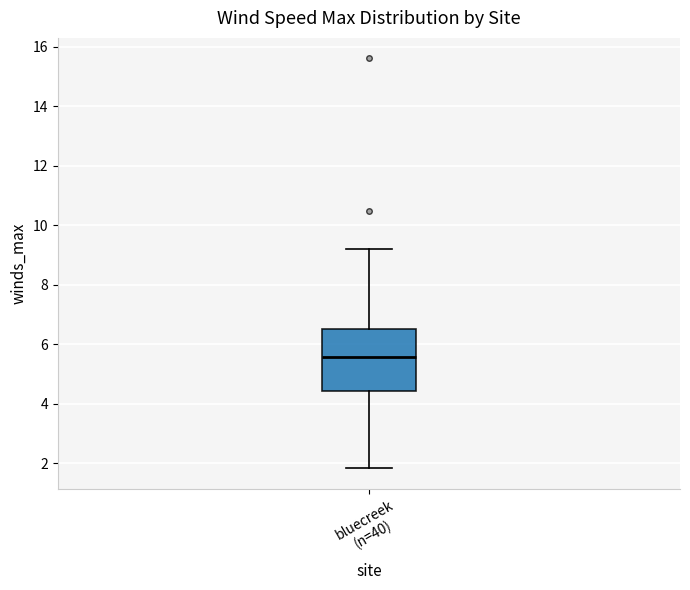

Read this box plot against the y-axis: the position of the median line, the range covered by the box, and the ends of both whiskers. The values are not printed on the chart, so give them approximately, as read against the axis.

median 5.6, box 4.4 to 6.6, whiskers 1.8 to 9.2